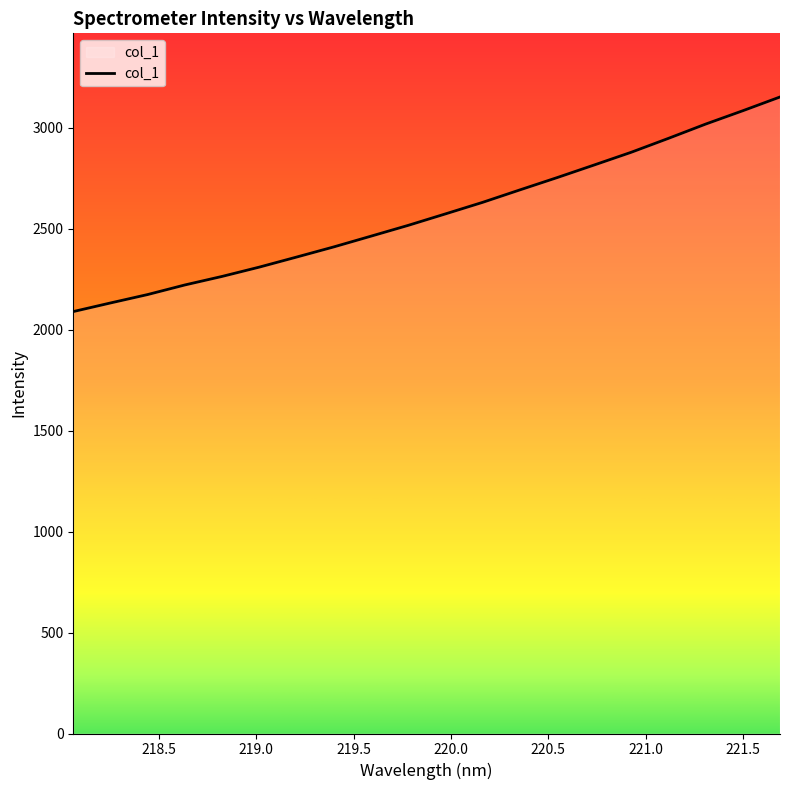

What is the minimum value shown in the chart?

2089.7